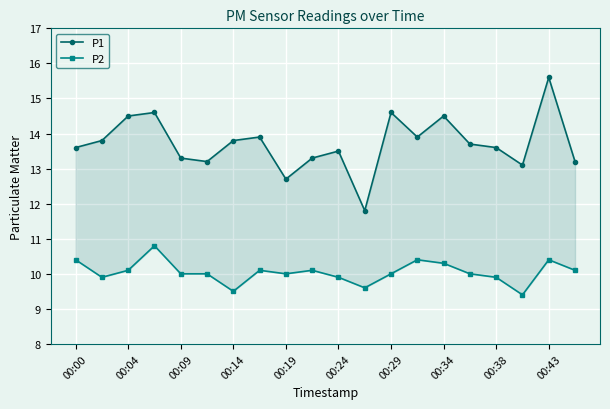

What is the spread (max minus min) of values at 00:43?

5.2